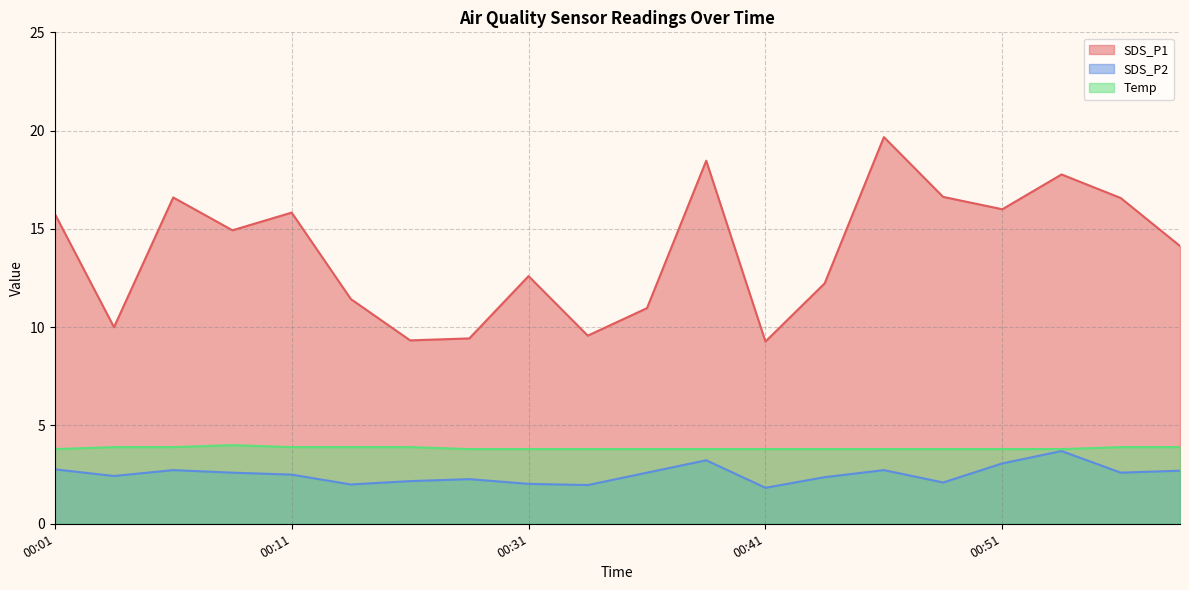

True or false: Temp and SDS_P1 cross at least once.

False